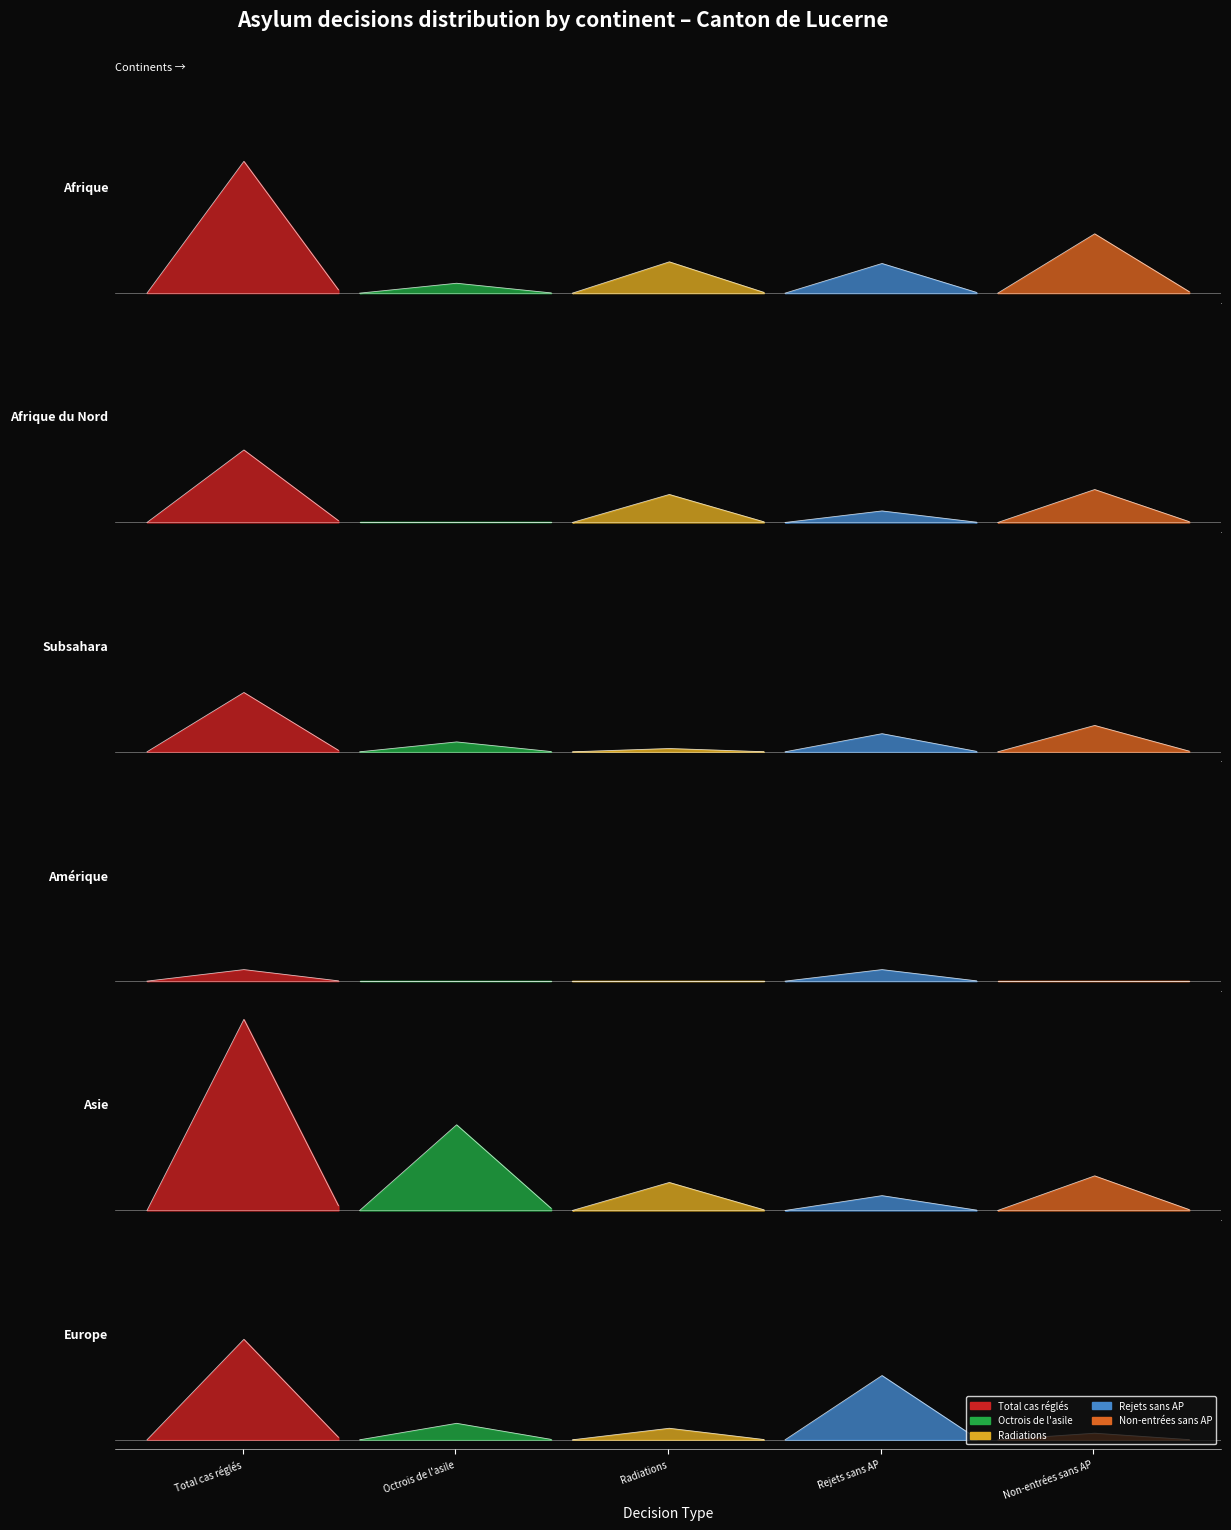

What is the difference between the maximum and minimum values in the Total cas réglés series?

109